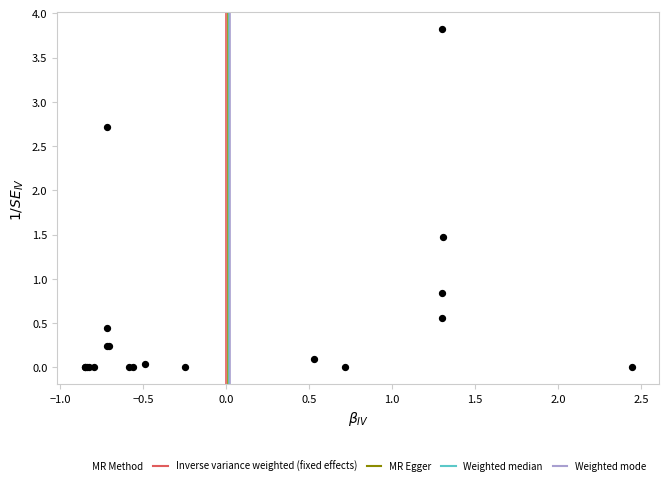

What Y value in the scatter plot is closest to 1?

0.8